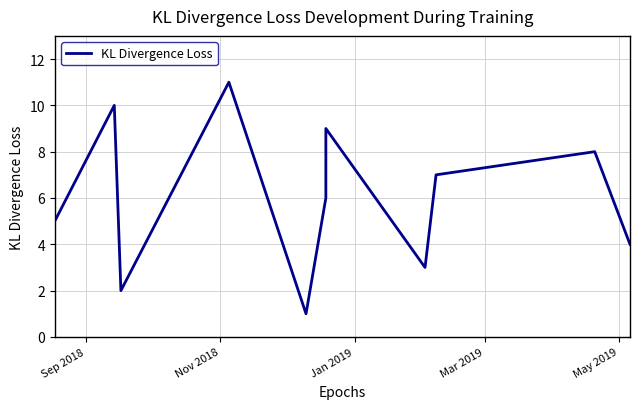

True or false: the data has more than 2 interior local peaks.

True